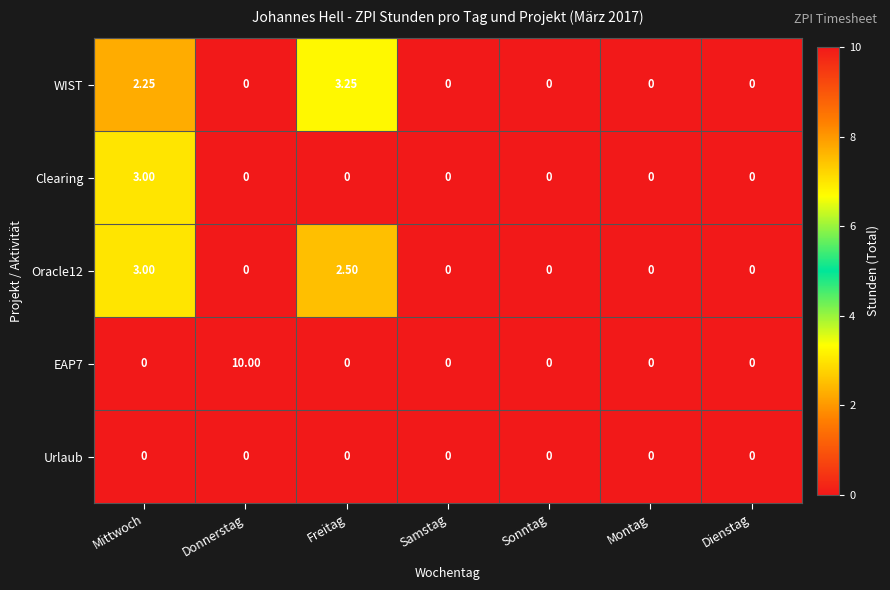

At how many categories does at least one series exceed 4?

1